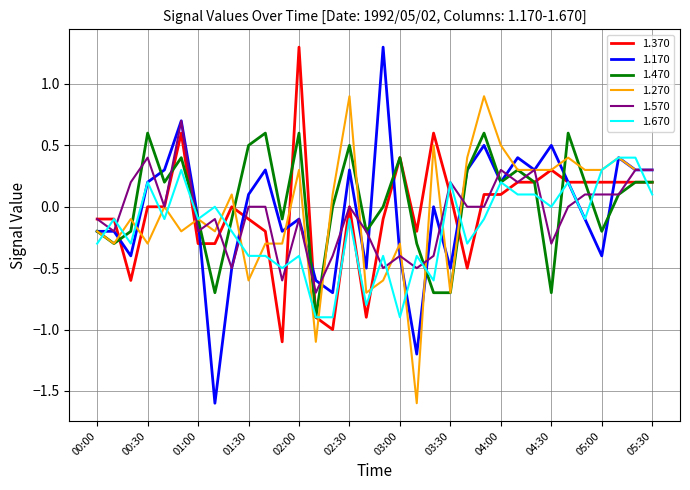

Which series has the largest range (max minus min)?

1.170